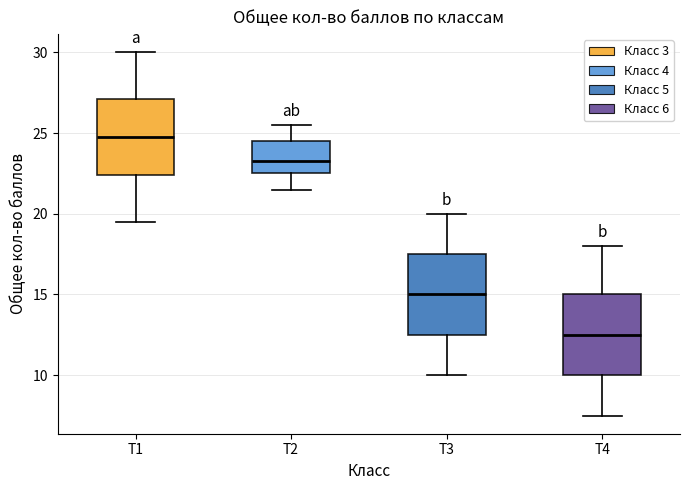

Which box's median line is the highest?

T1